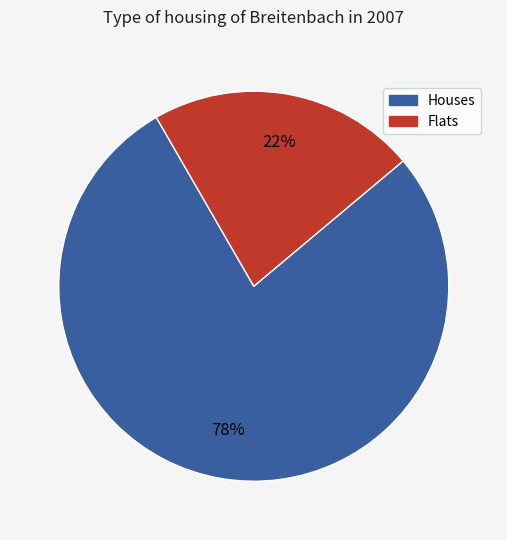

To the nearest percent, what is the average slice percentage?

50%